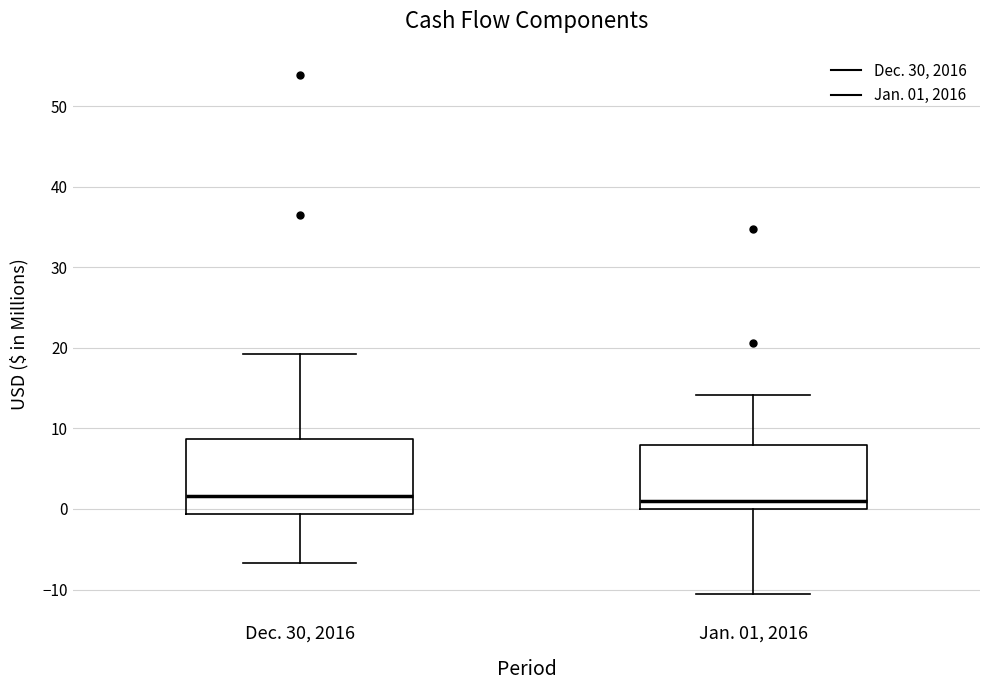

Reading left to right, transcribe this box plot: for each box, give where its median line is, the range the box spans, and where its two whiskers end, as read against the y-axis. The values are not printed on the chart, so give them approximately, as read against the axis.

Dec. 30, 2016: median 2, box -1 to 9, whiskers -7 to 19
Jan. 01, 2016: median 1, box 0 to 8, whiskers -10 to 14